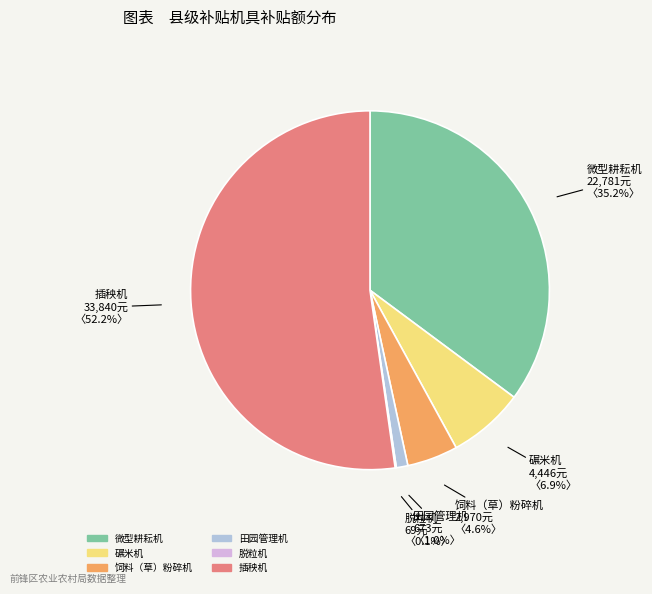

True or false: 碾米机 accounts for 7% of the total.

True